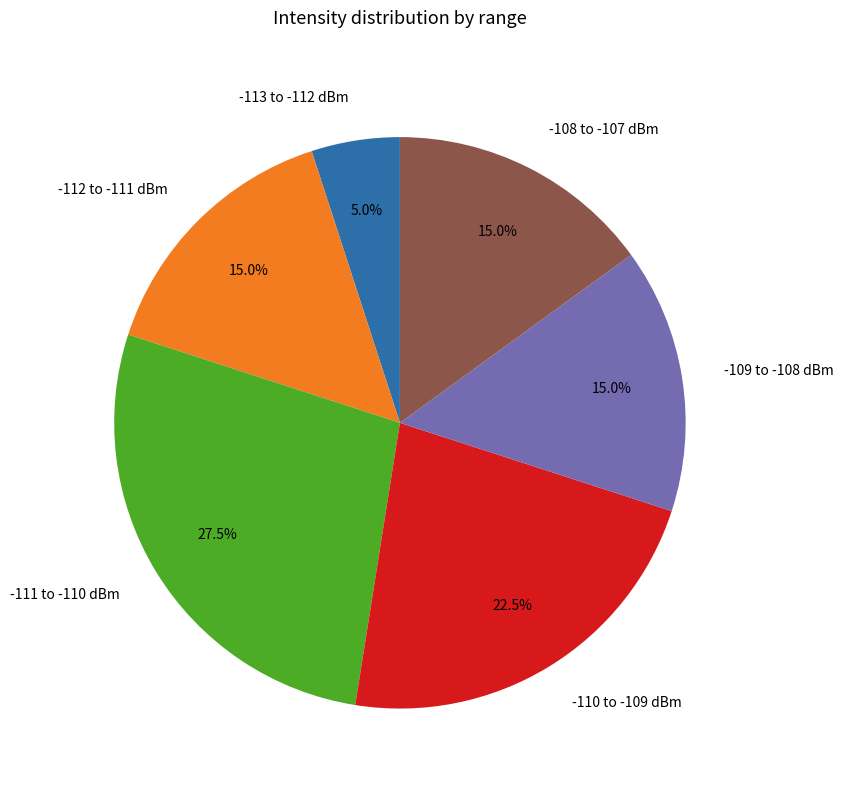

Approximately how many times larger is the value at -109 to -108 dBm compared to -111 to -110 dBm?

0.5